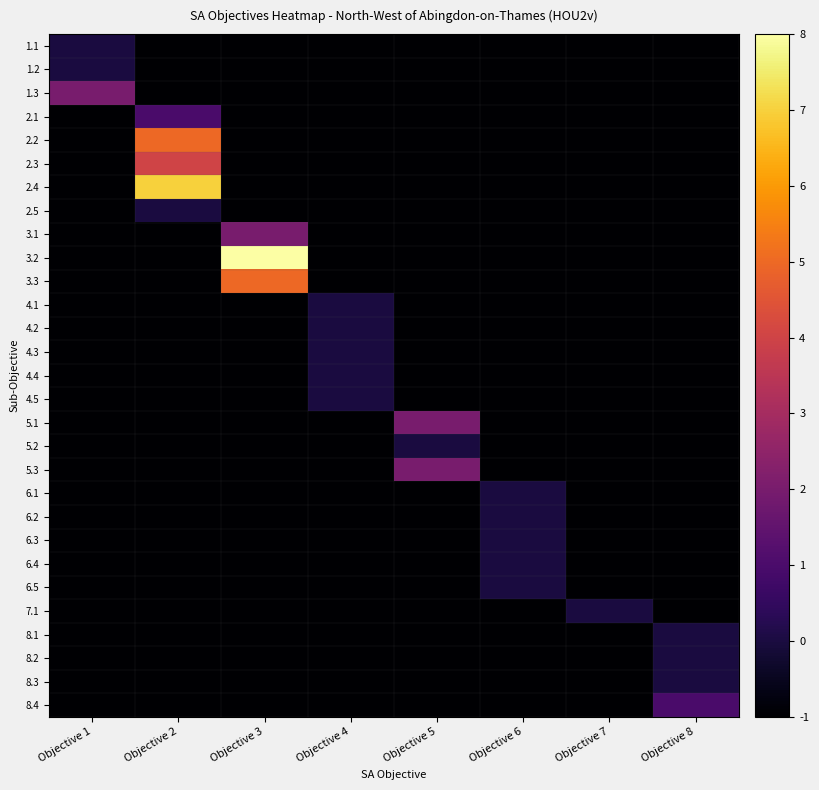

What is the maximum value shown in the chart?

8